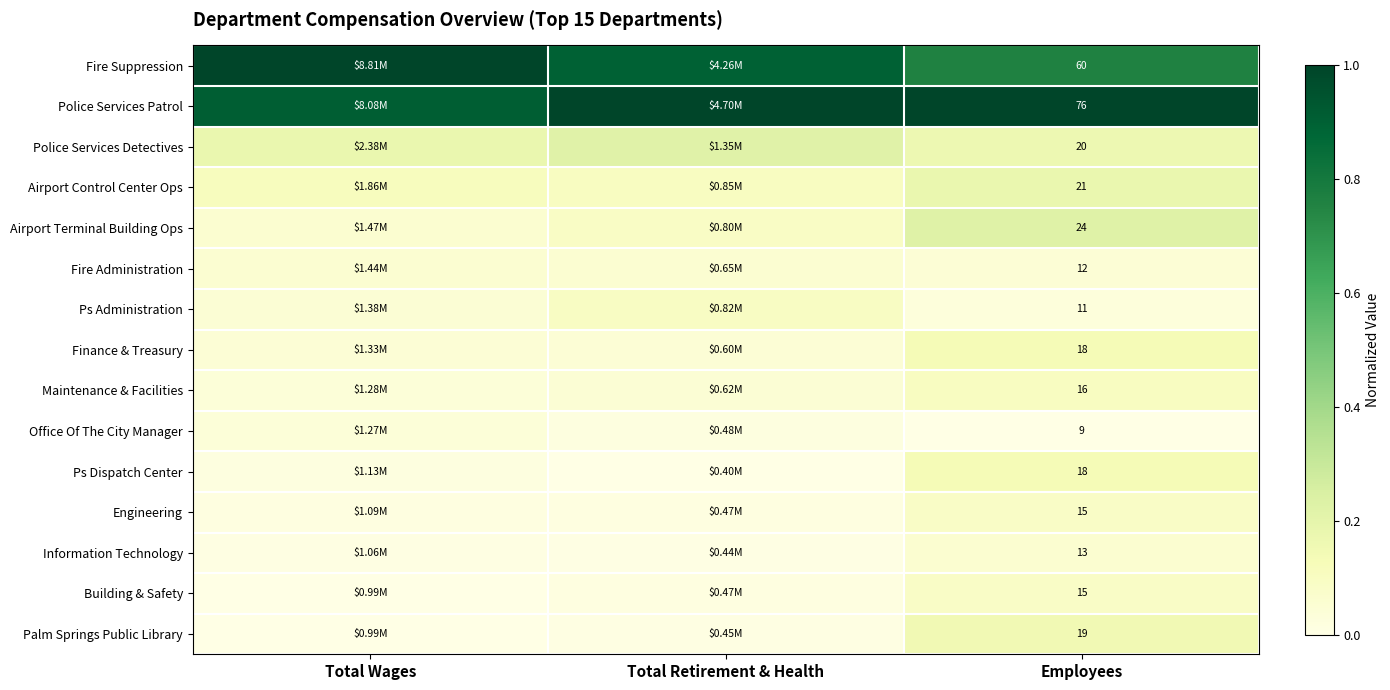

Count the Information Technology values in the range 0 to 1.

3